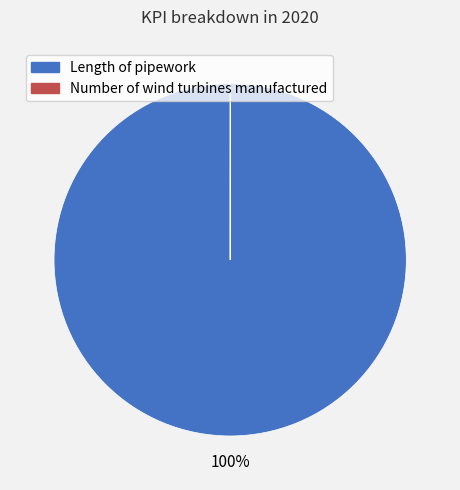

To the nearest percent, what is the difference between the largest and smallest slice percentages?

100%